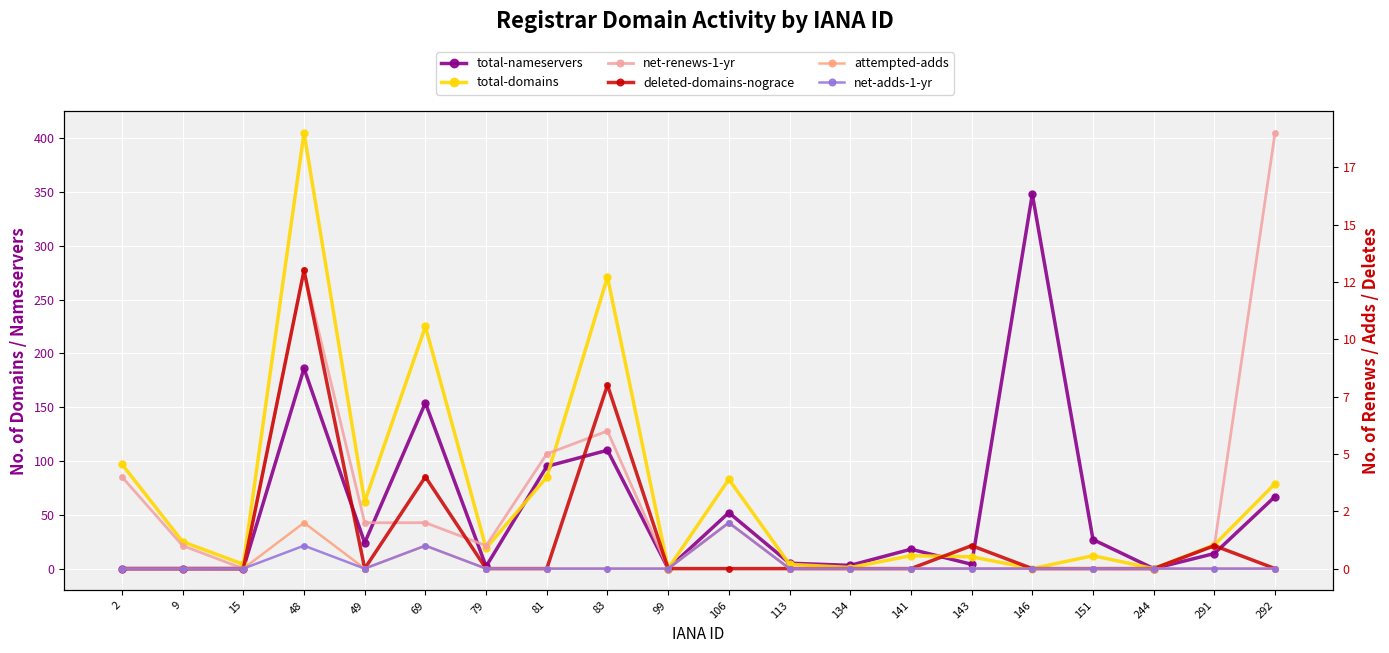

How many interior local peaks does the net-adds-1-yr series have?

3